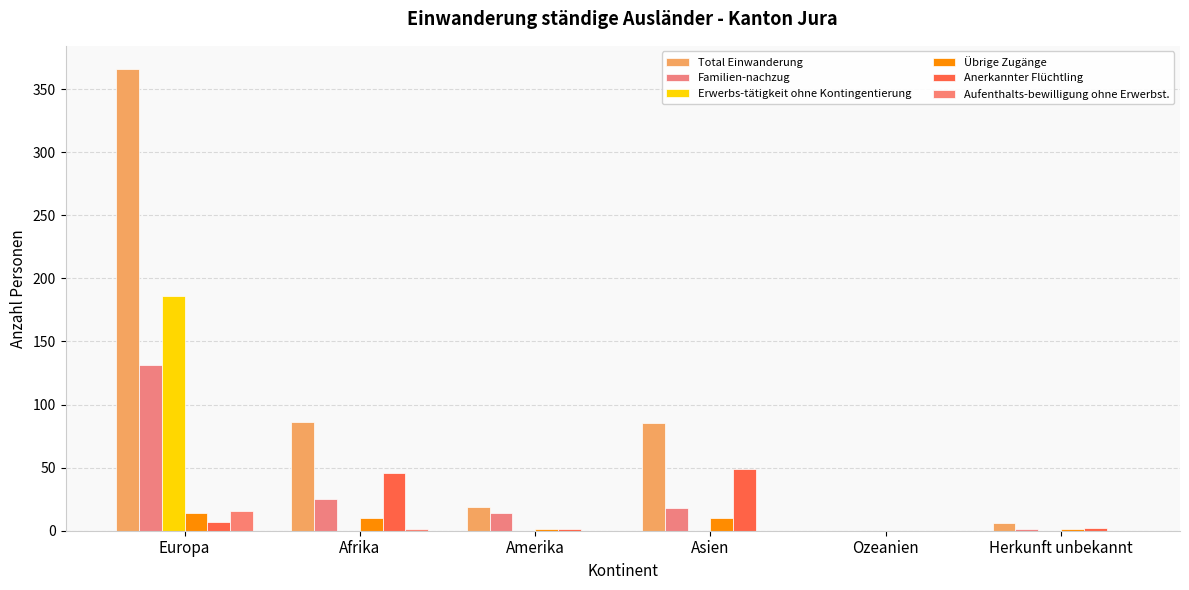

Count the number of categories in the chart.

6